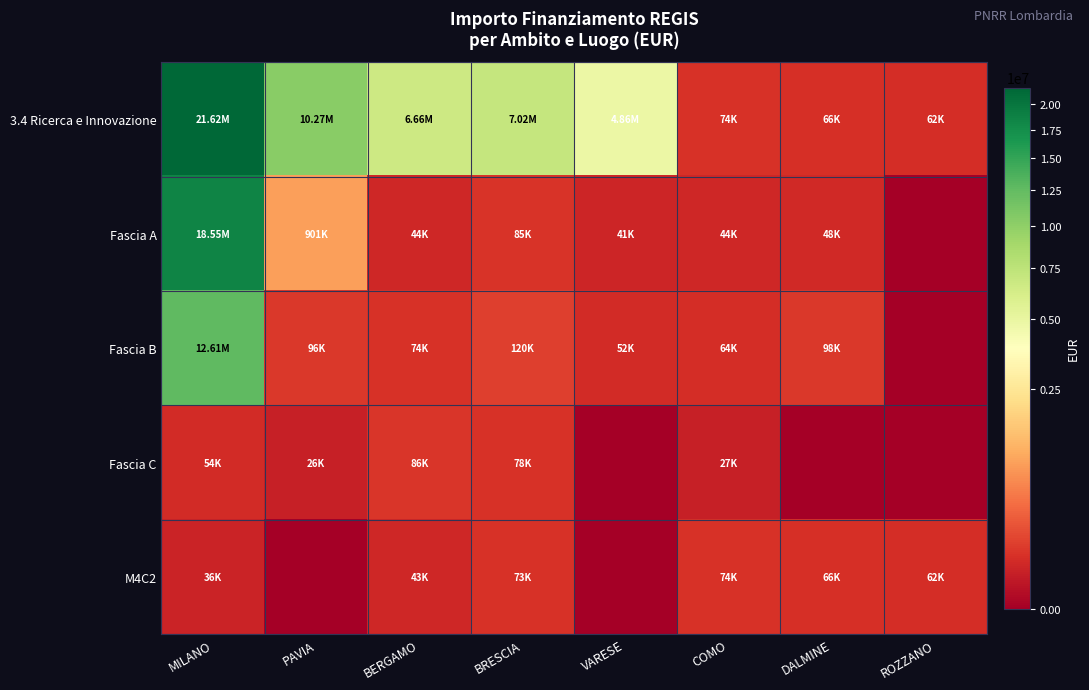

What is the total value across all series at COMO?

282398.8